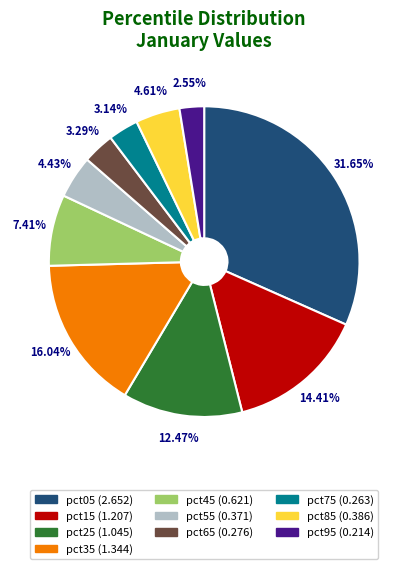

How many slices are in this pie chart?

10